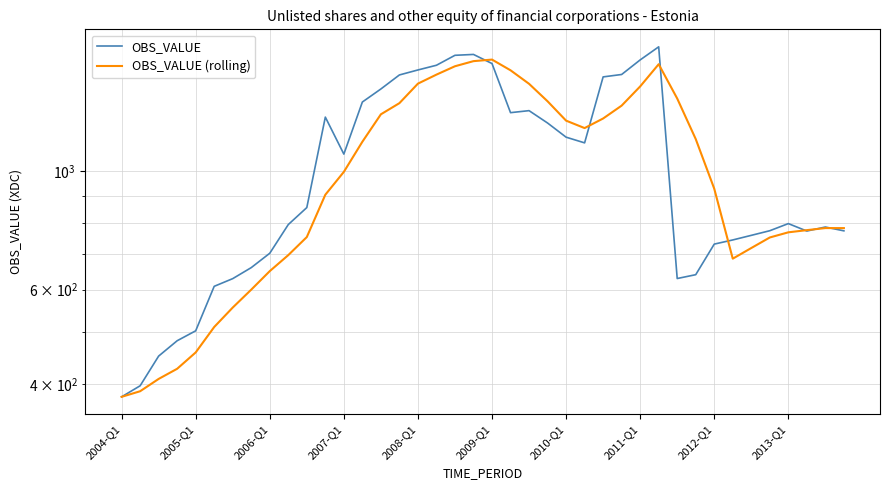

At which category does the chart reach its peak across all series?

29